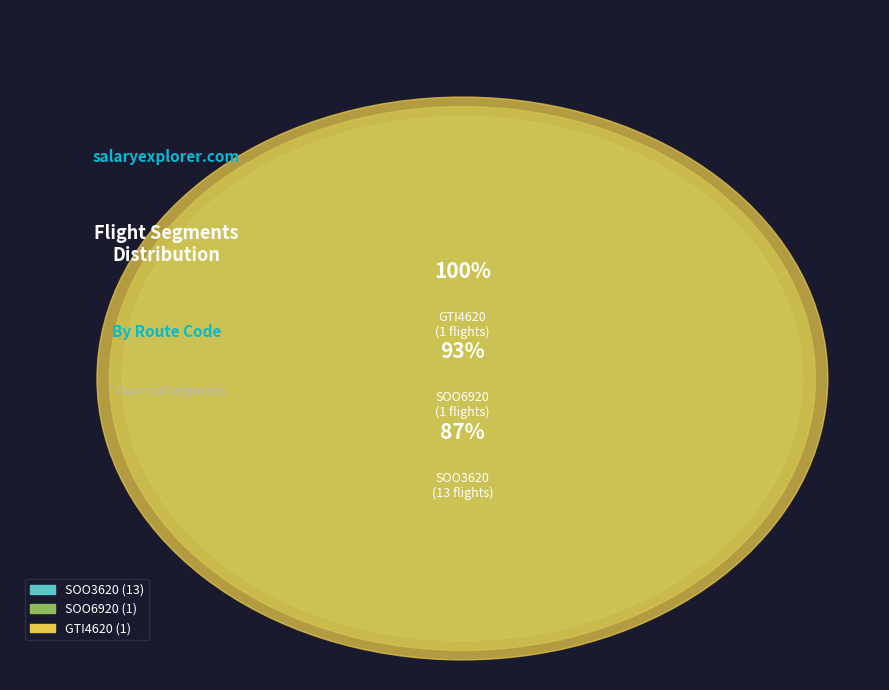

To the nearest percent, what portion does SOO3620 represent?

87%